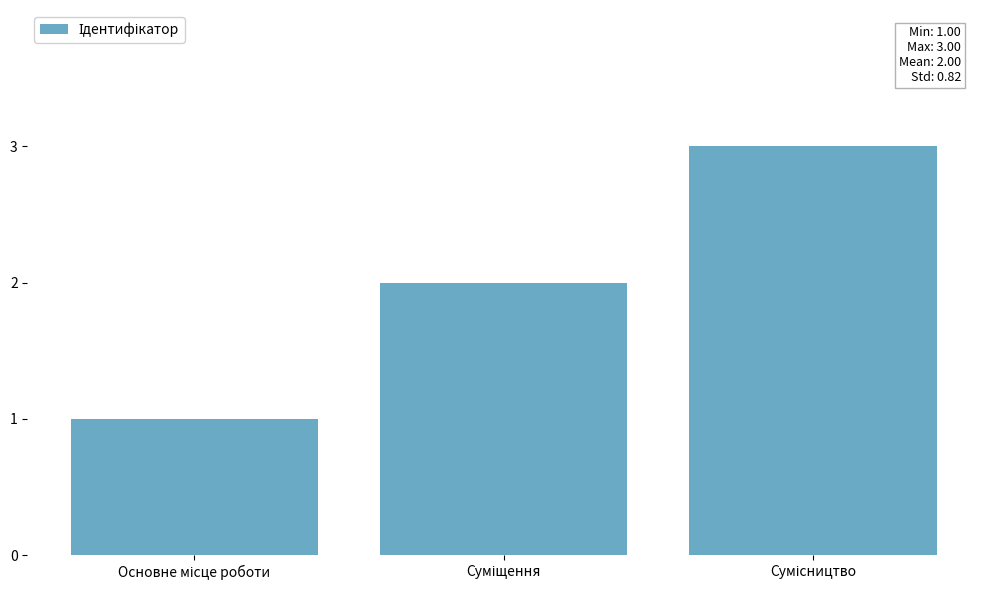

What is the sum of all values?

6